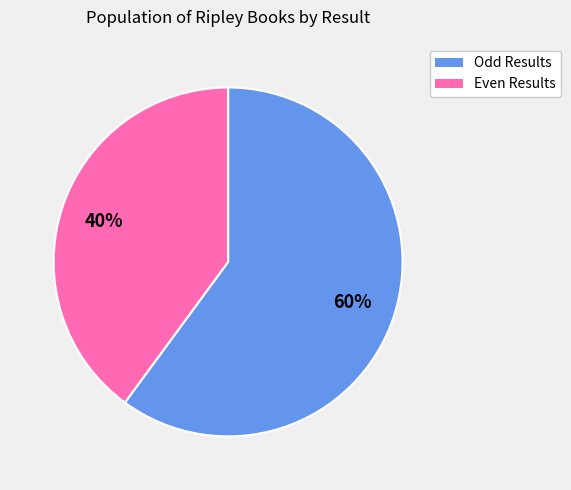

What percentage is the Odd Results slice, to the nearest percent?

60%